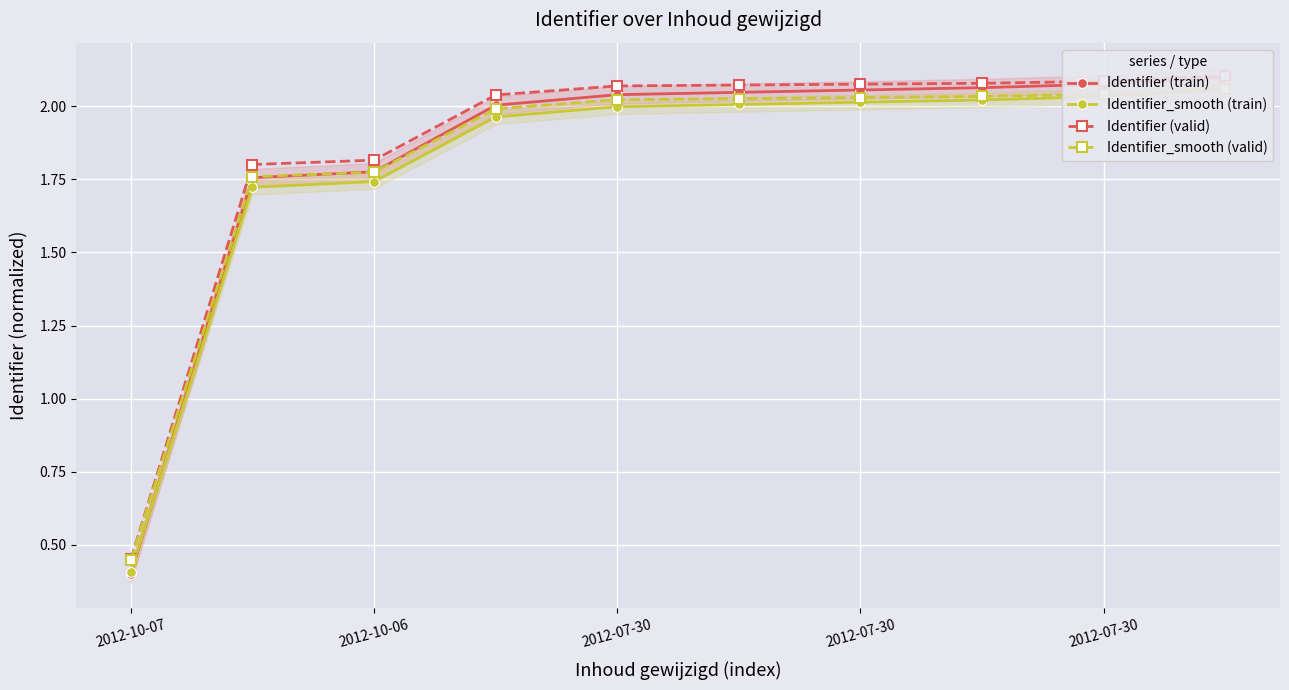

Rank the series by their average value, from highest to lowest.

Identifier (valid), Identifier (train), Identifier_smooth (valid), Identifier_smooth (train)